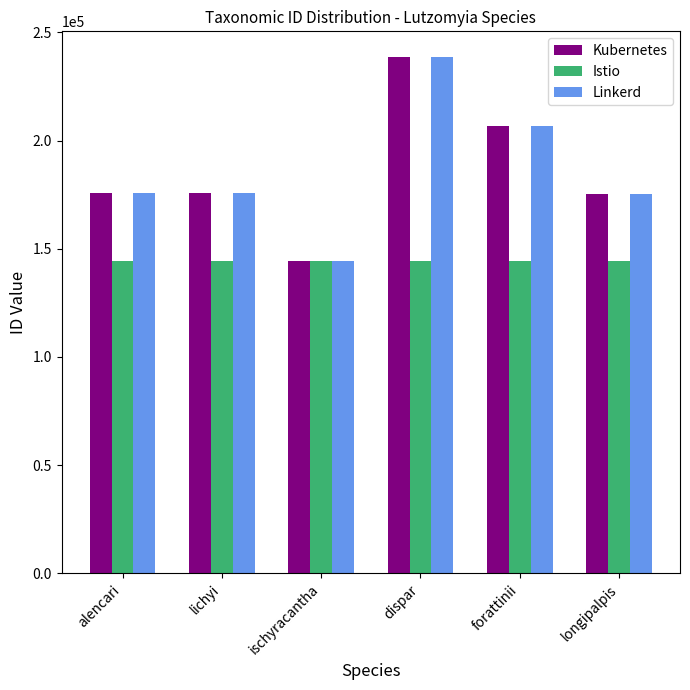

What is the approximate value of Istio at alencari?

144383